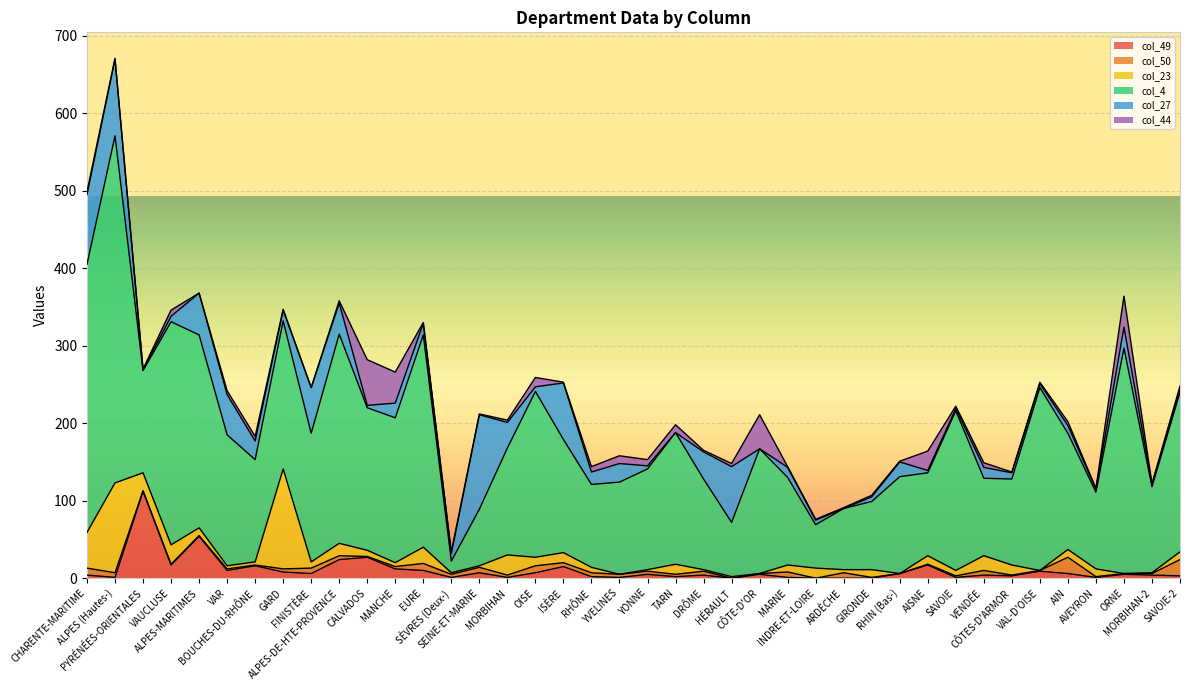

The value of col_50 at VENDÉE is 6. True or false?

True